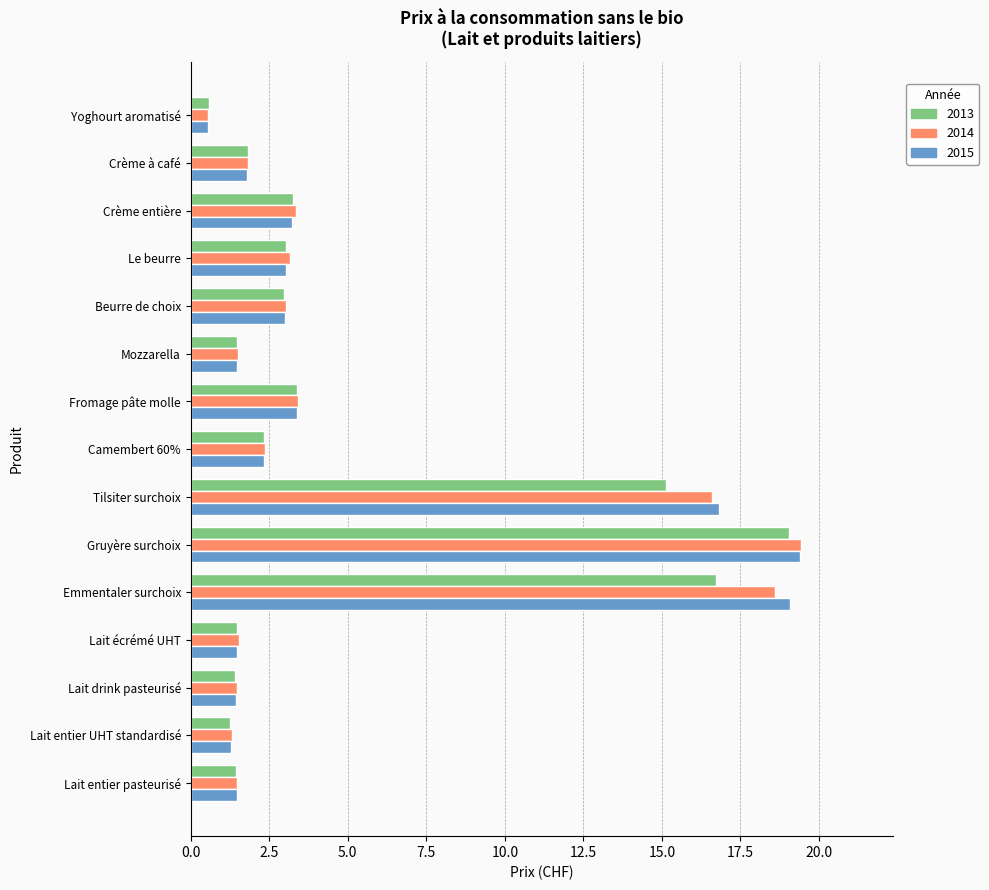

What is the difference between the maximum and minimum values in the 2014 series?

18.9